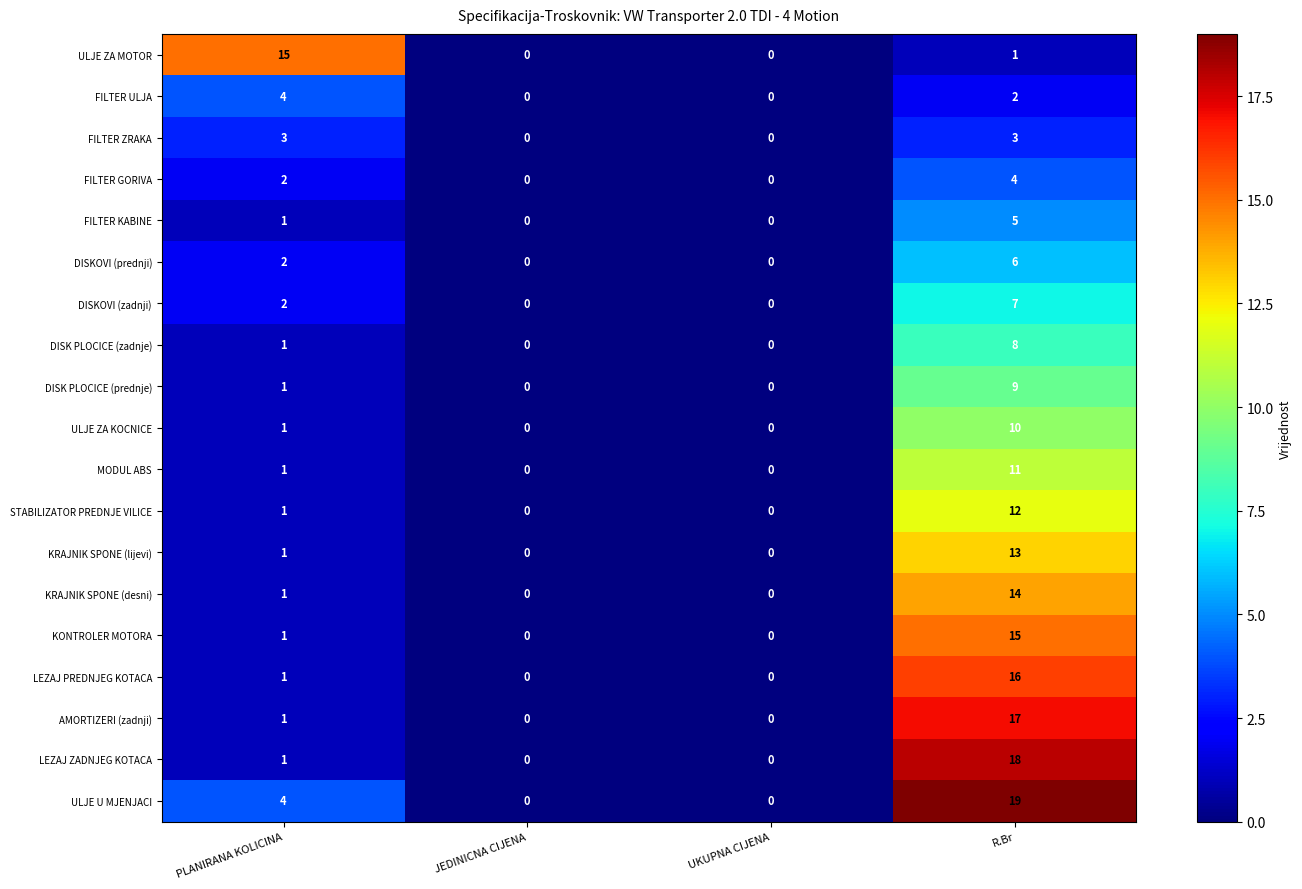

Rank the series at R.Br from lowest to highest value.

ULJE ZA MOTOR, FILTER ULJA, FILTER ZRAKA, FILTER GORIVA, FILTER KABINE, DISKOVI (prednji), DISKOVI (zadnji), DISK PLOCICE (zadnje), DISK PLOCICE (prednje), ULJE ZA KOCNICE, MODUL ABS, STABILIZATOR PREDNJE VILICE, KRAJNIK SPONE (lijevi), KRAJNIK SPONE (desni), KONTROLER MOTORA, LEZAJ PREDNJEG KOTACA, AMORTIZERI (zadnji), LEZAJ ZADNJEG KOTACA, ULJE U MJENJACI